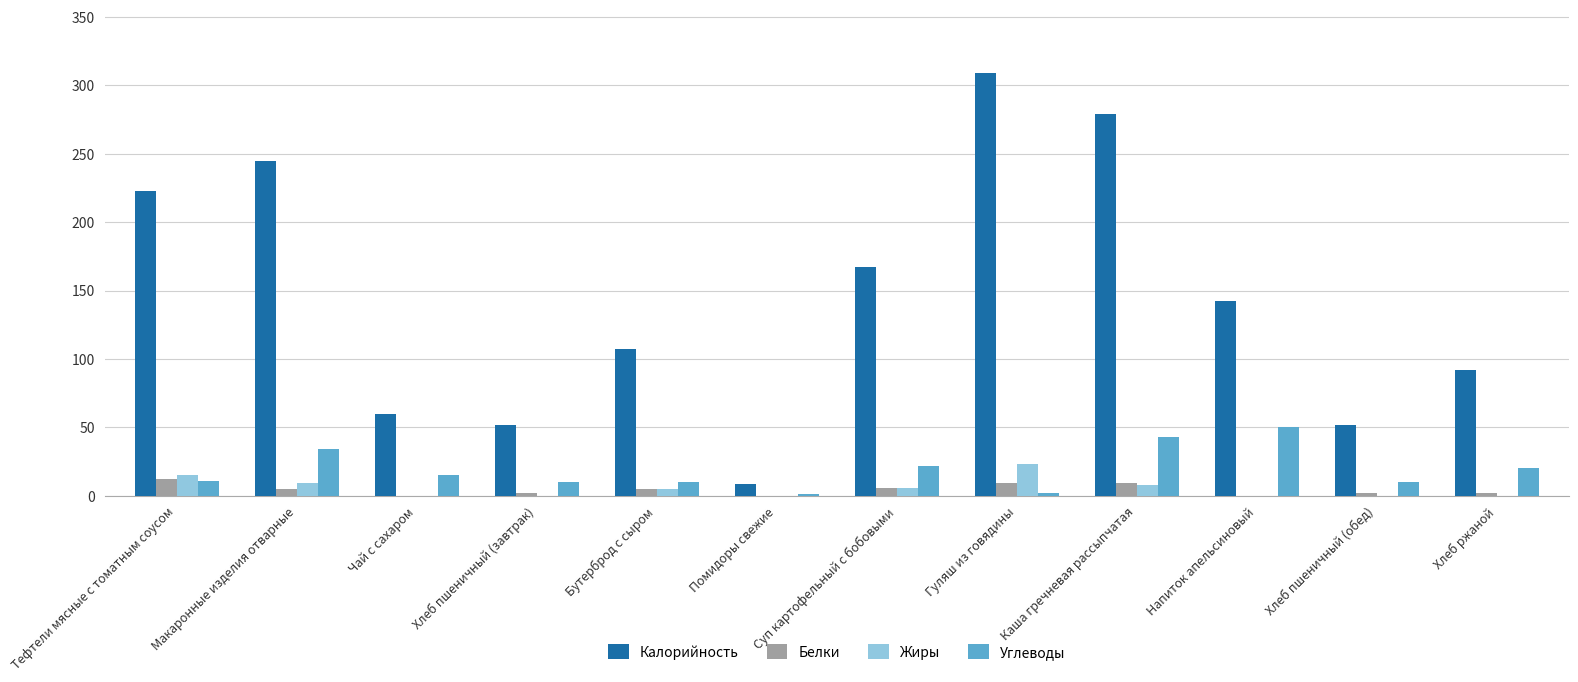

Which series has the largest range (max minus min)?

Калорийность